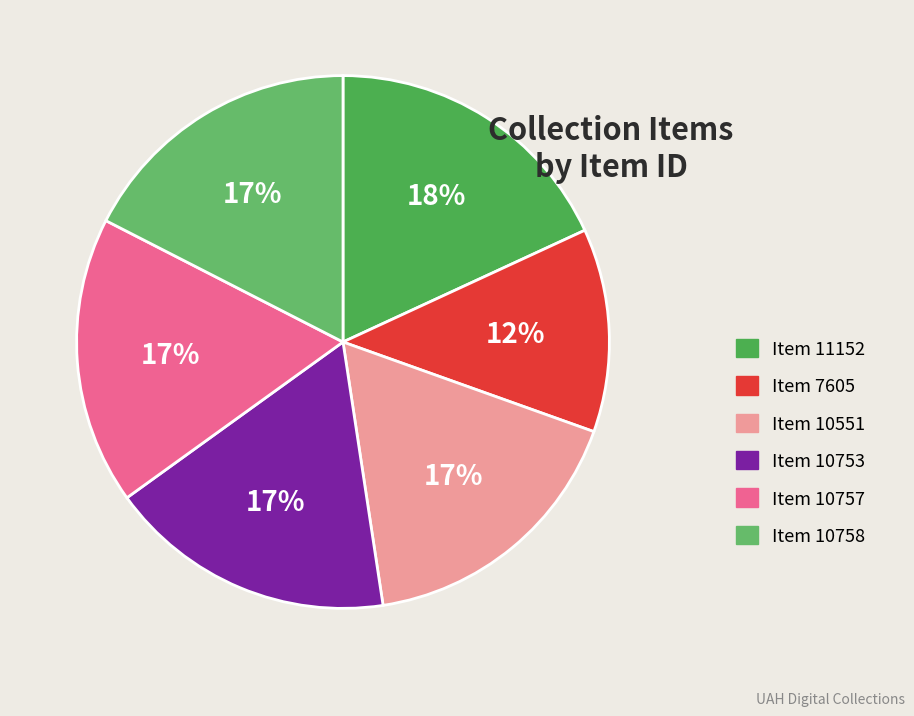

To the nearest percent, what is the difference between the Item 10758 and Item 7605 slice percentages?

5%